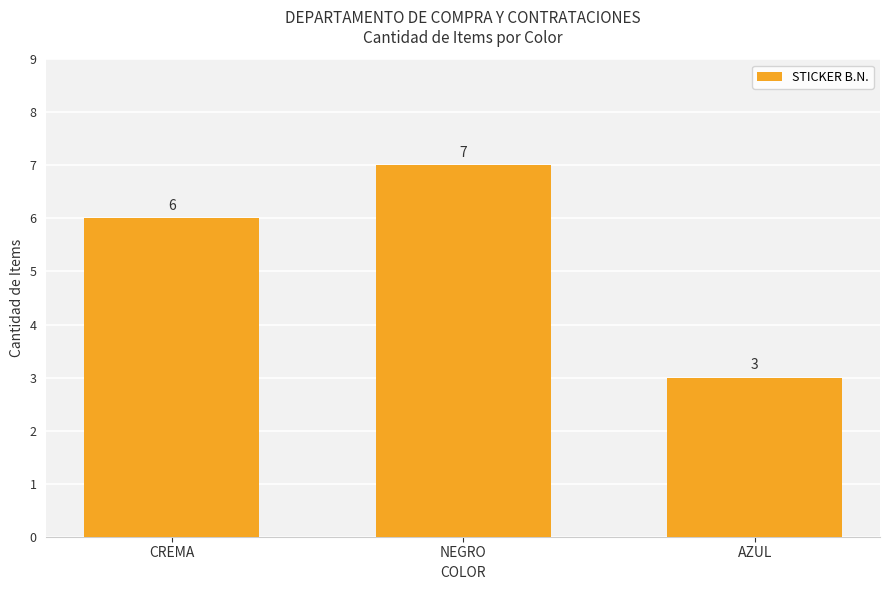

Reading right to left, transcribe all the data shown in this chart.

AZUL=3	NEGRO=7	CREMA=6